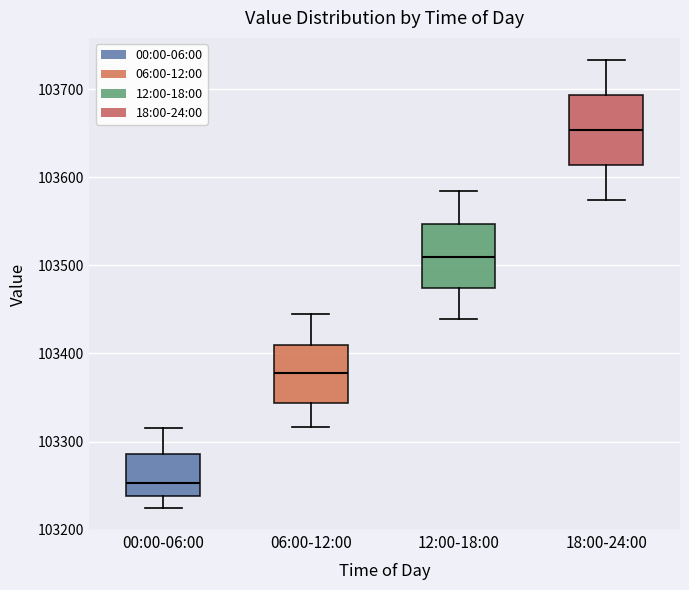

Reading left to right, read every box against the y-axis: the position of its median line, the range the box covers, and the ends of its whiskers. The values are not printed on the chart, so give them approximately, as read against the axis.

00:00-06:00: median 103250, box 103240 to 103290, whiskers 103220 to 103320
06:00-12:00: median 103380, box 103340 to 103410, whiskers 103320 to 103450
12:00-18:00: median 103510, box 103470 to 103550, whiskers 103440 to 103580
18:00-24:00: median 103650, box 103610 to 103690, whiskers 103570 to 103730